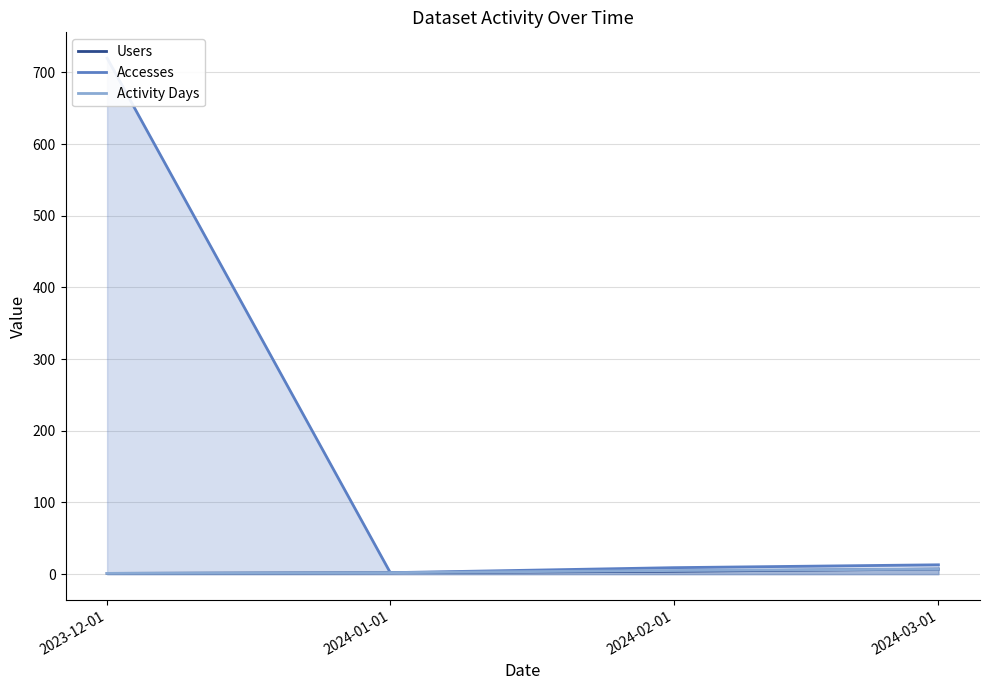

What is the value of the Activity Days point at the 4th from the left?

7